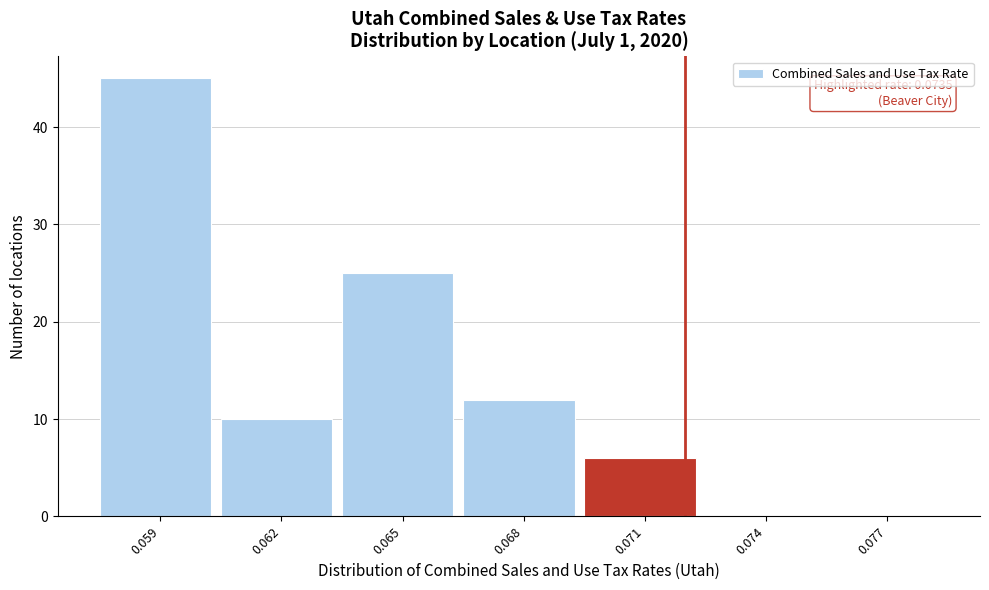

Reading left to right, transcribe all the data shown in this chart.

0.059=45	0.062=10	0.065=25	0.068=12	0.071=6	0.074=0	0.077=0